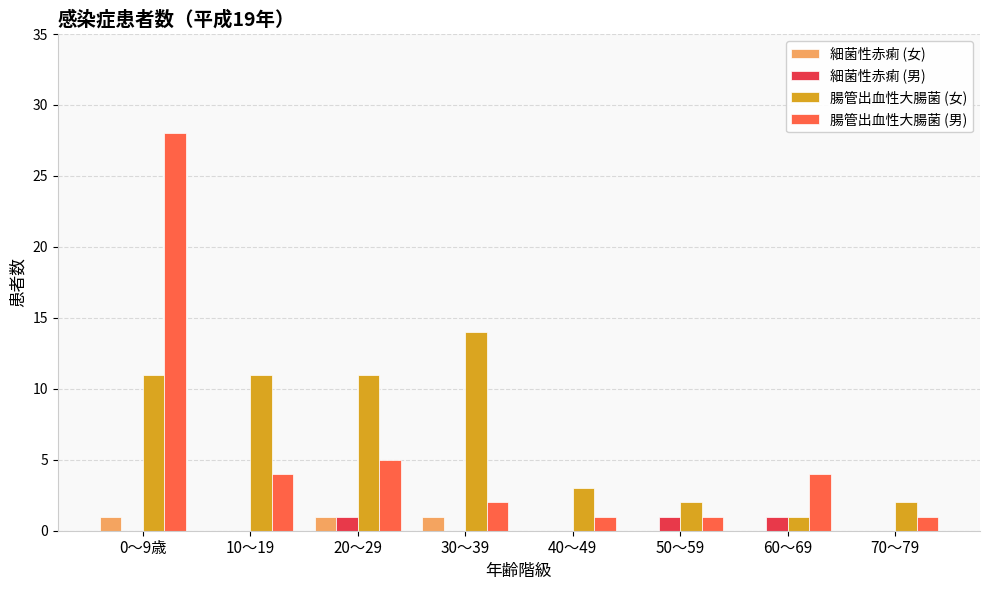

Is it true that 腸管出血性大腸菌 (女) equals 11 at 10～19?

True